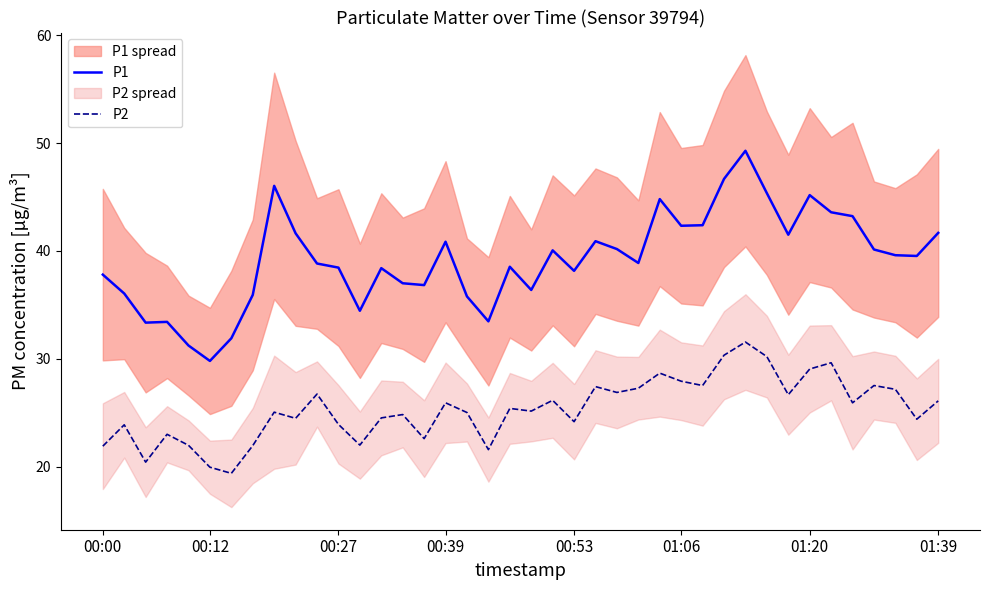

The value of P2 at 32 is 26.7. True or false?

True